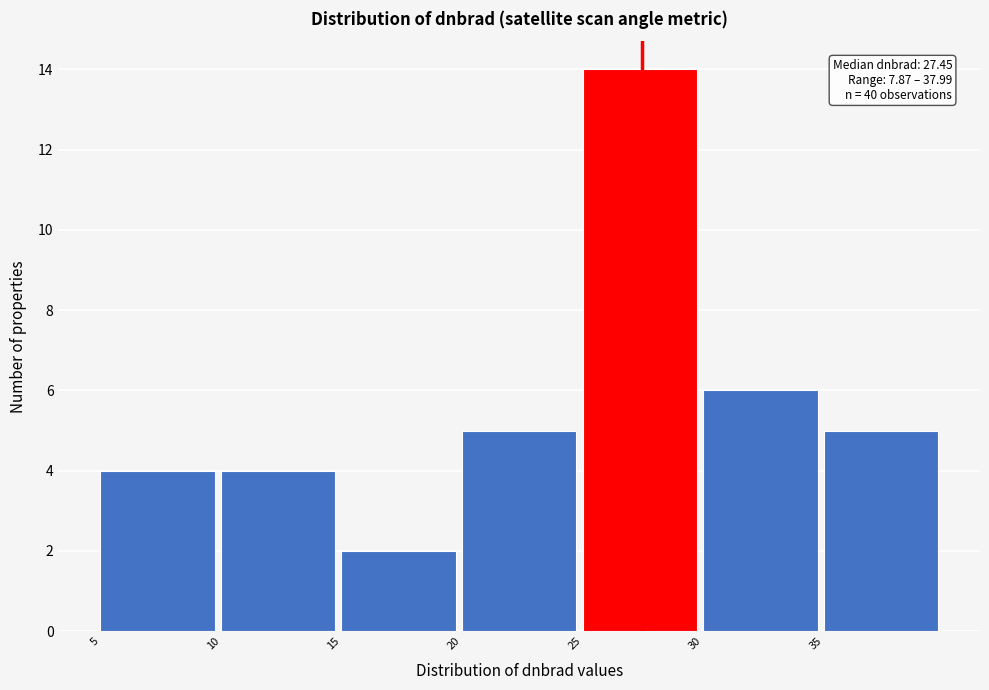

Which range on the x-axis has the tallest bar?

25 to 30